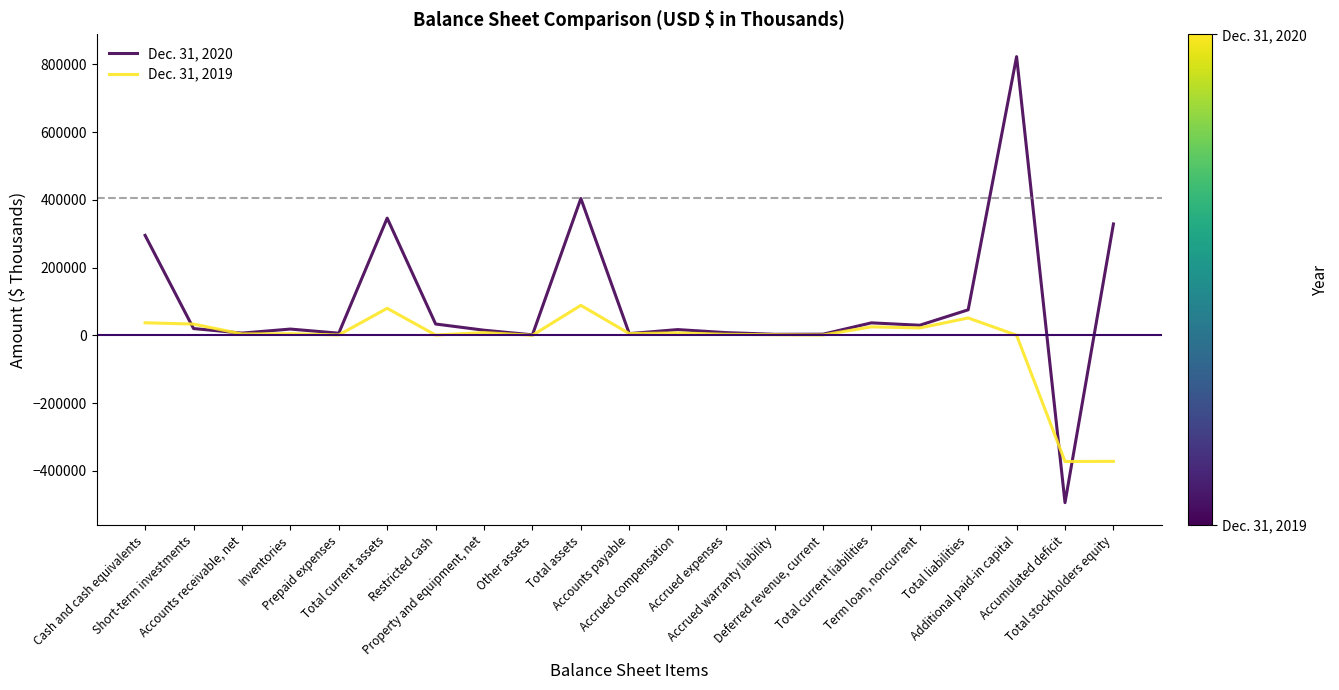

At which category does the chart reach its minimum across all series?

Accumulated deficit